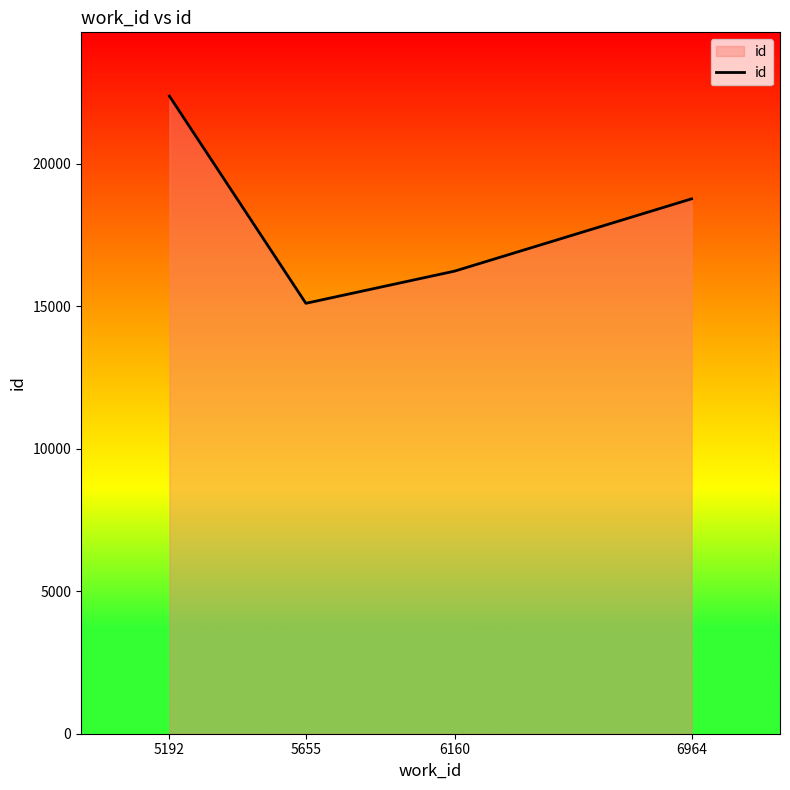

What is the smallest value displayed?

15108